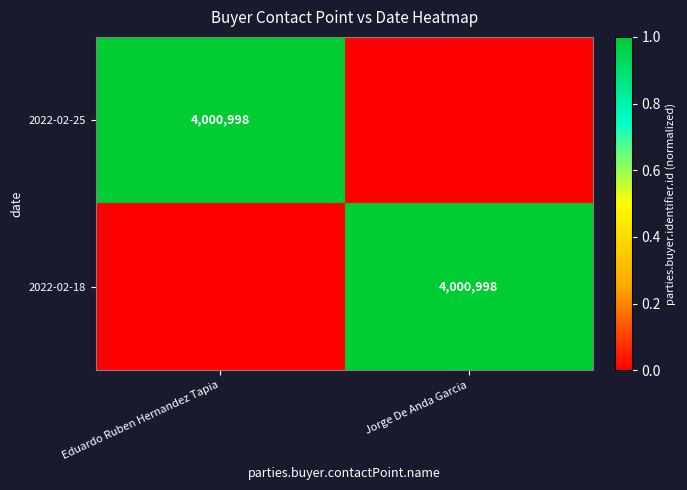

Is it true that 2022-02-25 equals 2152006 at Eduardo Ruben Hernandez Tapia?

False